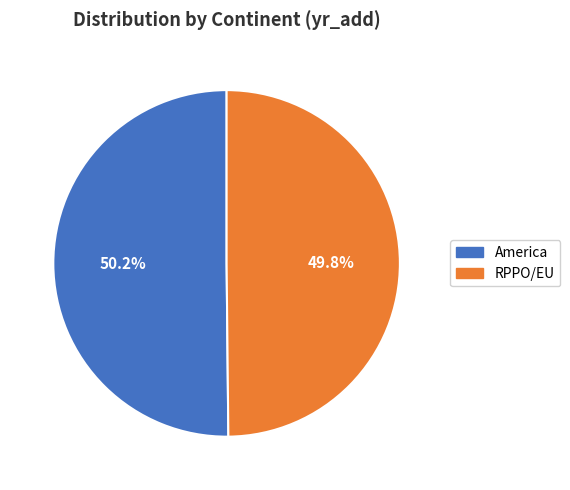

To the nearest percent, what portion does RPPO/EU represent?

50%